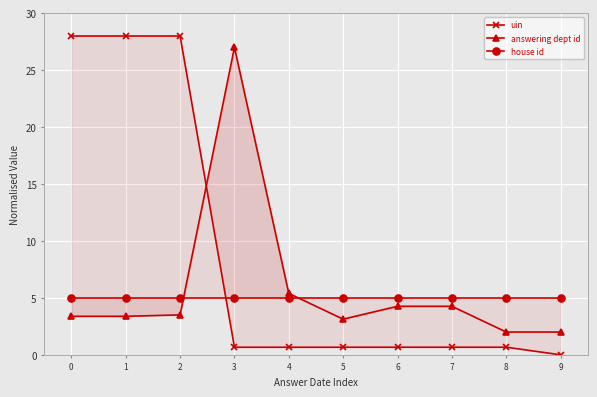

Reading right to left, what are all the values shown in this chart?

uin: 9=0.0	8=0.7	7=0.7	6=0.7	5=0.7	4=0.7	3=0.7	2=28.0	1=28.0	0=28.0
answering dept id: 9=2.0	8=2.0	7=4.3	6=4.3	5=3.1	4=5.4	3=27.0	2=3.5	1=3.4	0=3.4
house id: 9=5.0	8=5.0	7=5.0	6=5.0	5=5.0	4=5.0	3=5.0	2=5.0	1=5.0	0=5.0